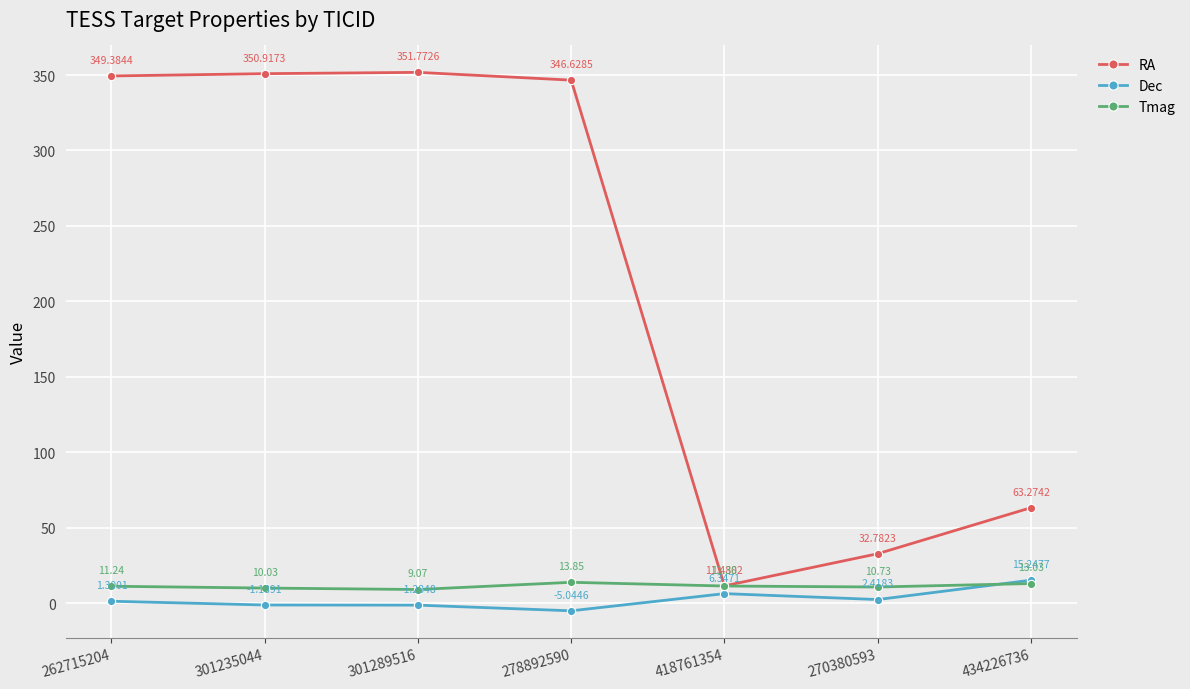

What is the label of the 4th point from the right?

278892590